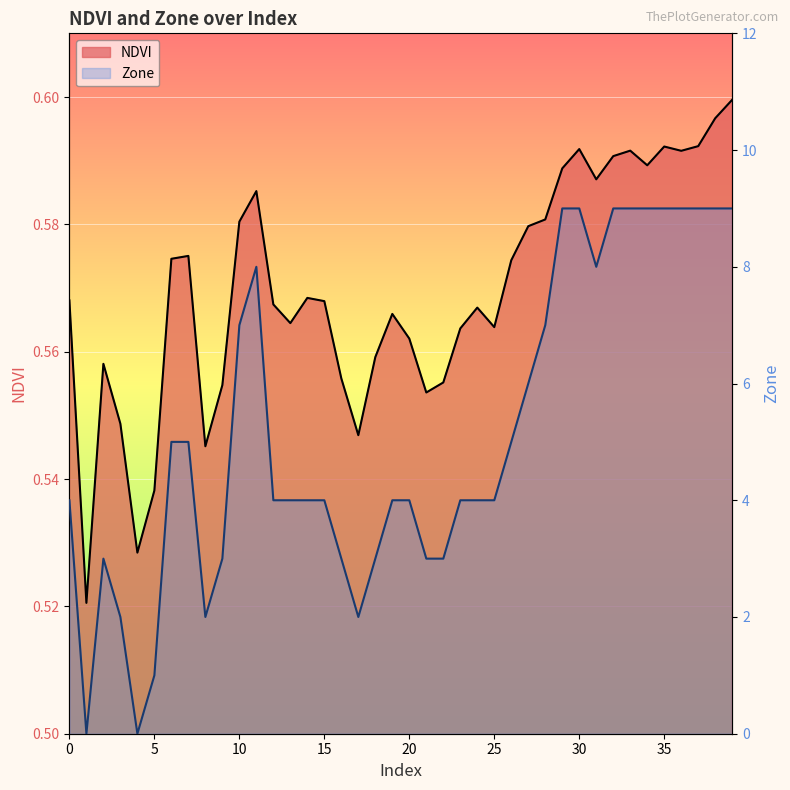

Reading right to left, what are all the values shown in this chart?

NDVI: 39=0.6	38=0.6	37=0.6	36=0.6	35=0.6	34=0.6	33=0.6	32=0.6	31=0.6	30=0.6	29=0.6	28=0.6	27=0.6	26=0.6	25=0.6	24=0.6	23=0.6	22=0.6	21=0.6	20=0.6	19=0.6	18=0.6	17=0.5	16=0.6	15=0.6	14=0.6	13=0.6	12=0.6	11=0.6	10=0.6	9=0.6	8=0.5	7=0.6	6=0.6	5=0.5	4=0.5	3=0.5	2=0.6	1=0.5	0=0.6
Zone: 39=9.0	38=9.0	37=9.0	36=9.0	35=9.0	34=9.0	33=9.0	32=9.0	31=8.0	30=9.0	29=9.0	28=7.0	27=6.0	26=5.0	25=4.0	24=4.0	23=4.0	22=3.0	21=3.0	20=4.0	19=4.0	18=3.0	17=2.0	16=3.0	15=4.0	14=4.0	13=4.0	12=4.0	11=8.0	10=7.0	9=3.0	8=2.0	7=5.0	6=5.0	5=1.0	4=0.0	3=2.0	2=3.0	1=0.0	0=4.0